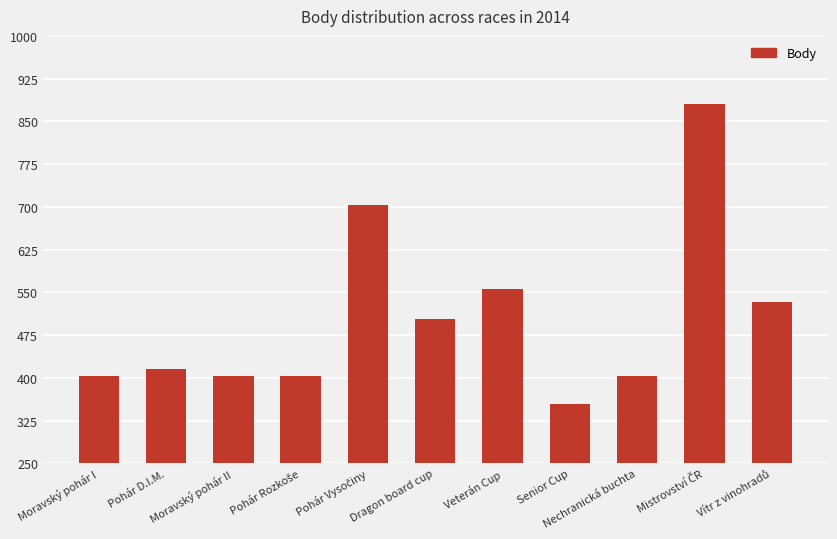

Is it true that the value at Senior Cup is 136?

False